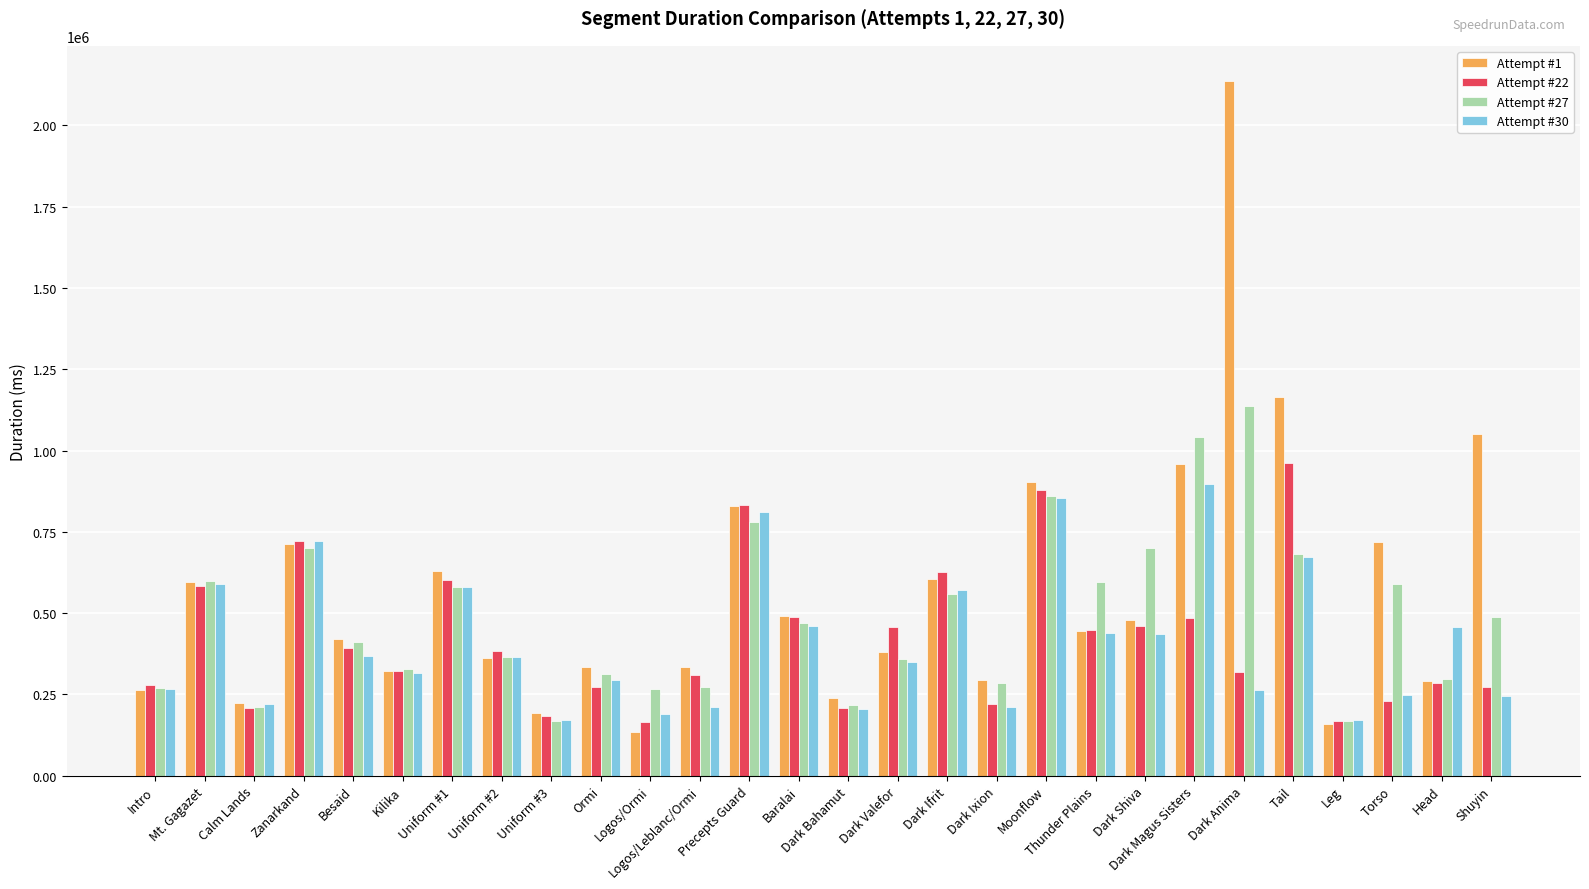

What is the total value across all series at Head?

1331032